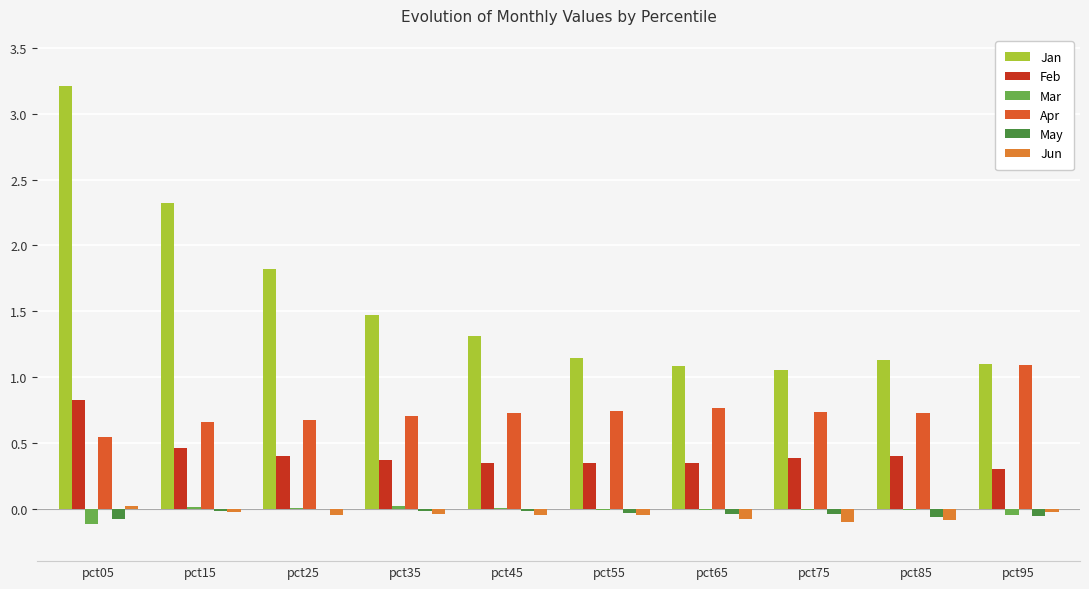

Does the chart contain stacked bars?

No